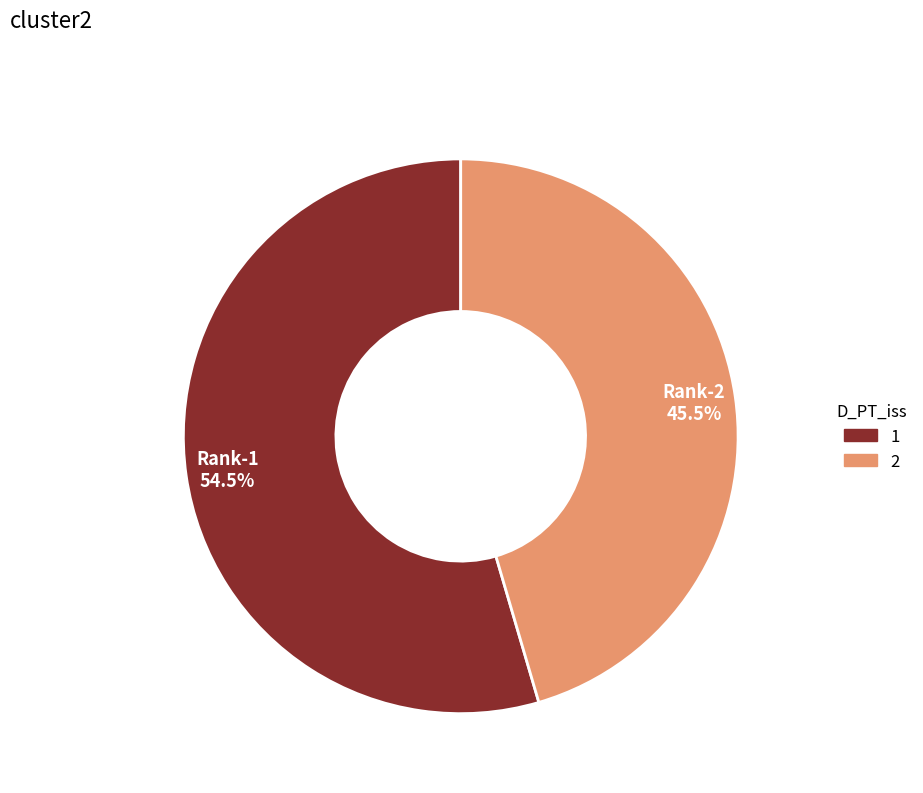

Is there a majority slice in this chart?

Yes